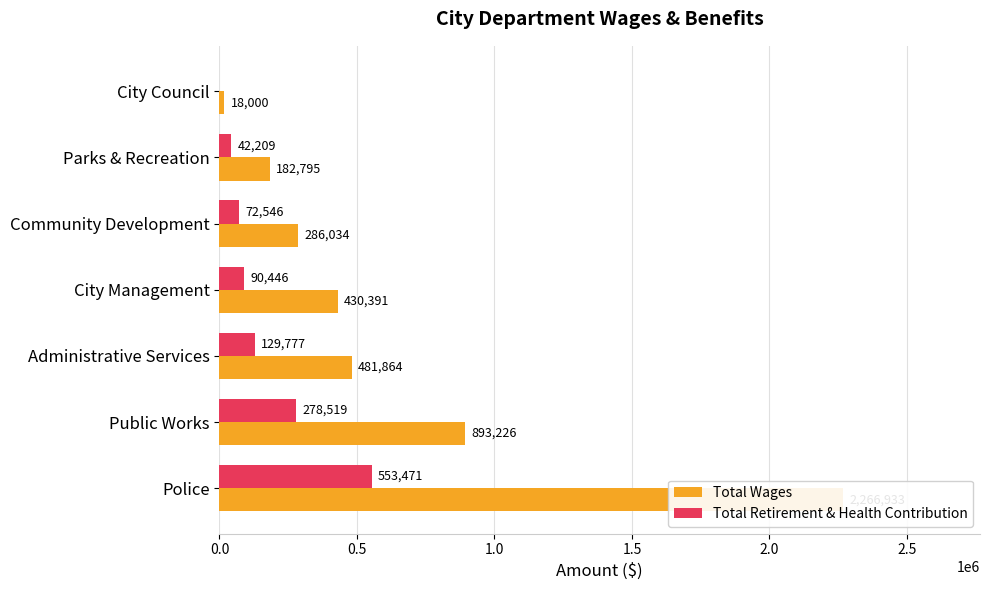

Is the value of Total Wages at Community Development greater than the value of Total Retirement & Health Contribution at Administrative Services?

Yes